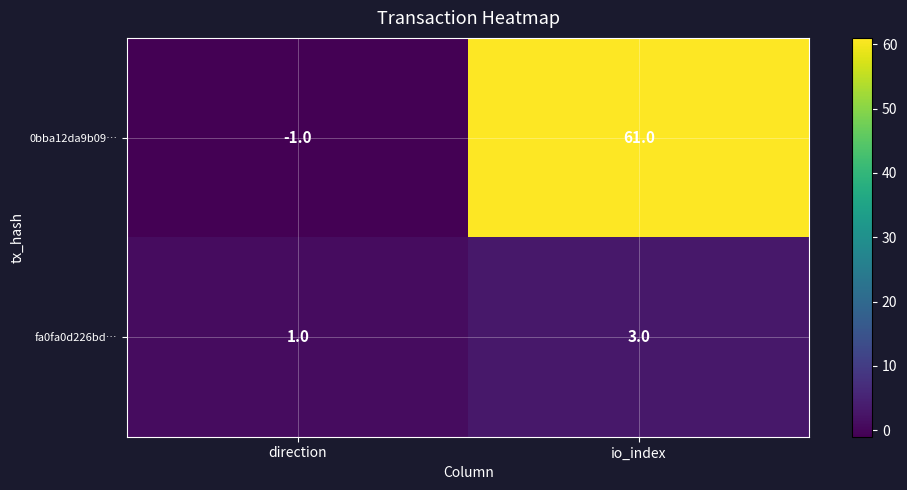

Which series has the widest spread of values?

0bba12da9b09…